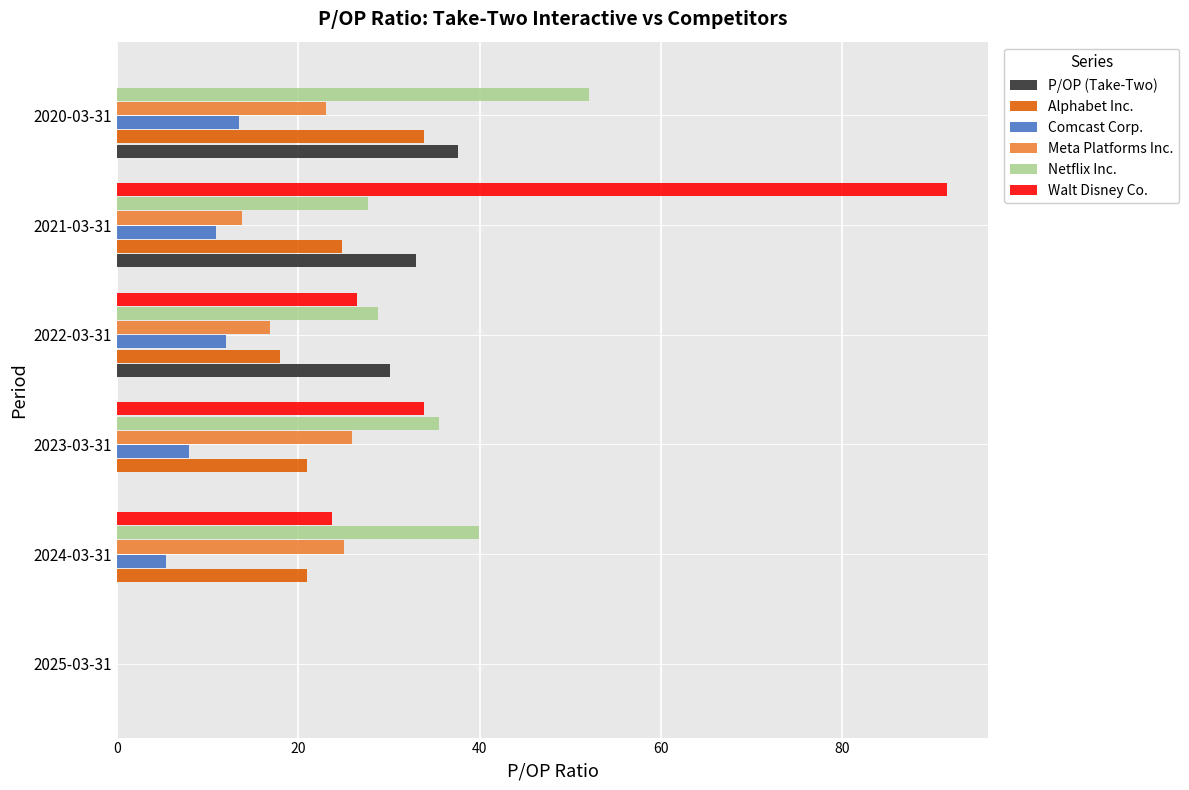

What is the maximum value shown in the chart?

91.5